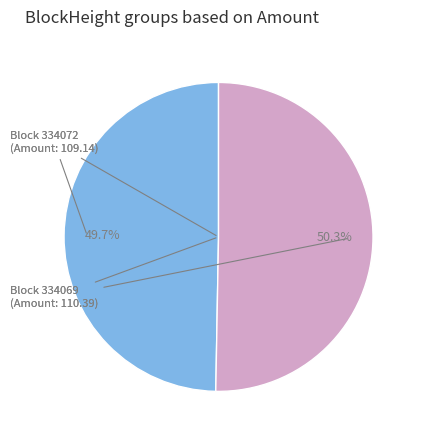

Is there any slice that represents more than half of the pie?

Yes